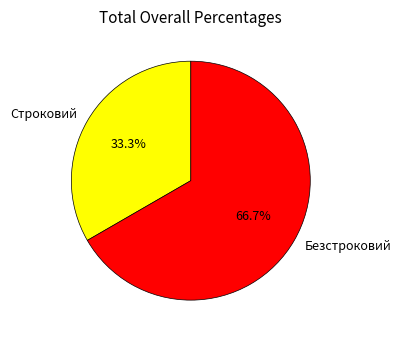

Does Строковий account for over 50% of the chart?

No